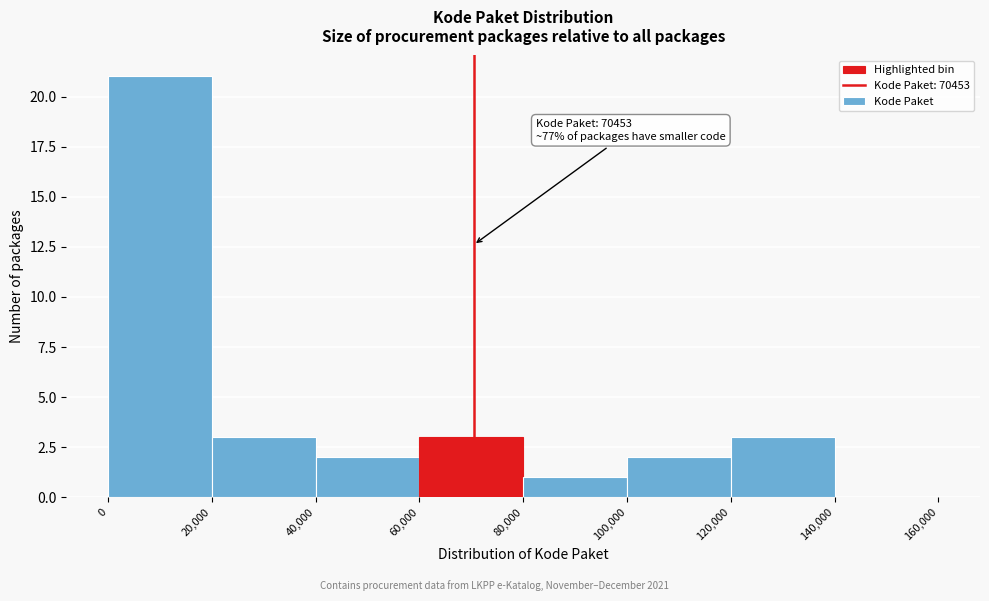

Over which range of the x-axis is the bar tallest?

0 to 20,000